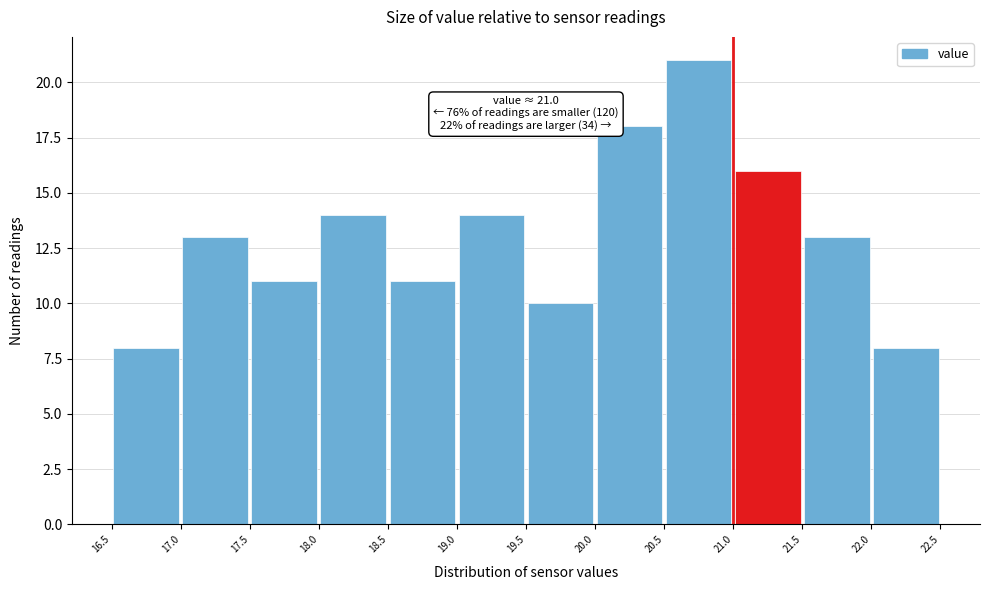

Which range on the x-axis has the tallest bar?

20.5 to 21.0